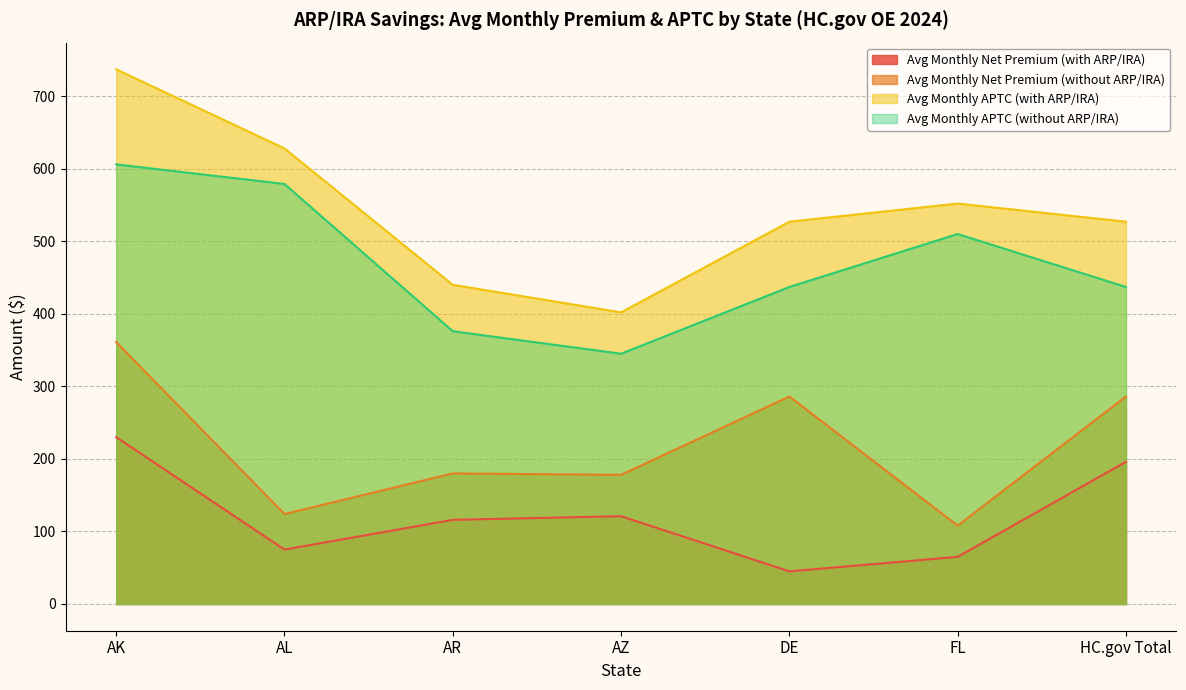

What is the value of the Avg Monthly Net Premium (with ARP/IRA) point at the 5th from the left?

45